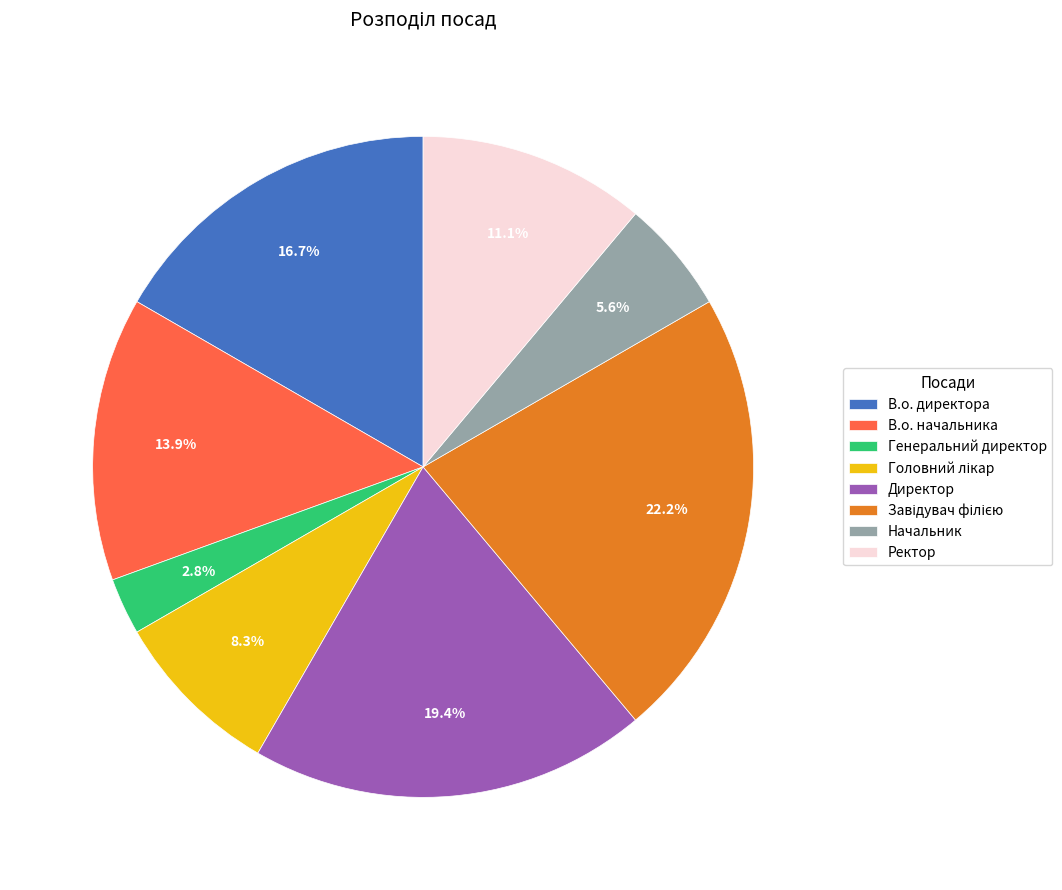

Between В.о. директора and Генеральний директор, which is larger?

В.о. директора